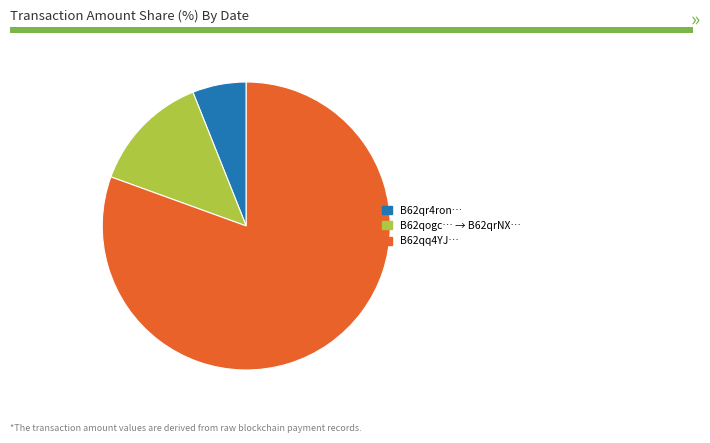

Is there a majority slice in this chart?

Yes